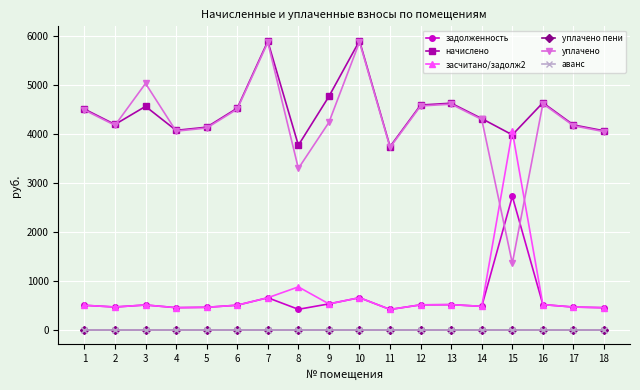

At how many categories does at least one series exceed 2712?

18